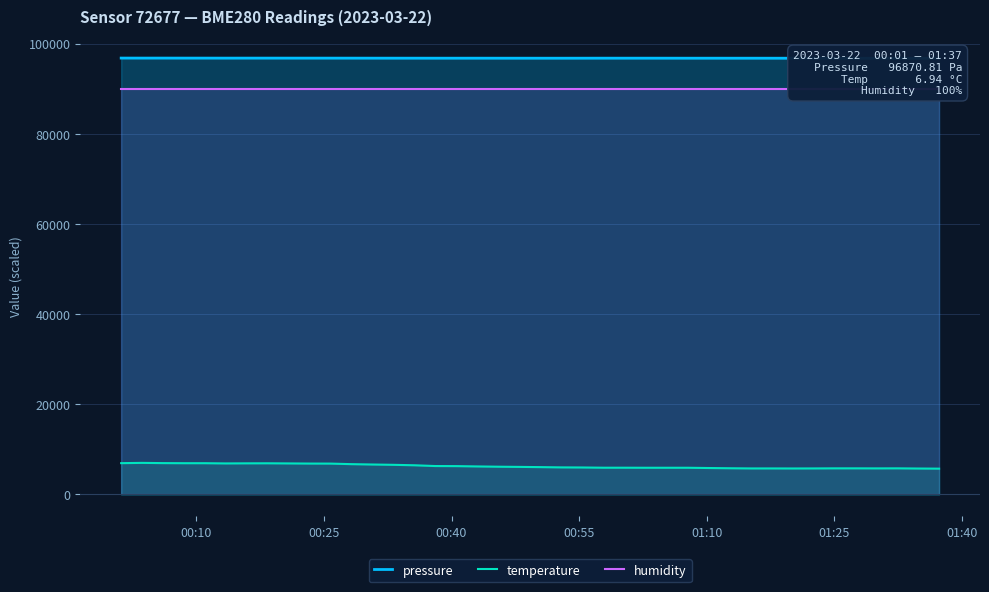

What is the average value of the humidity series?

90000.0